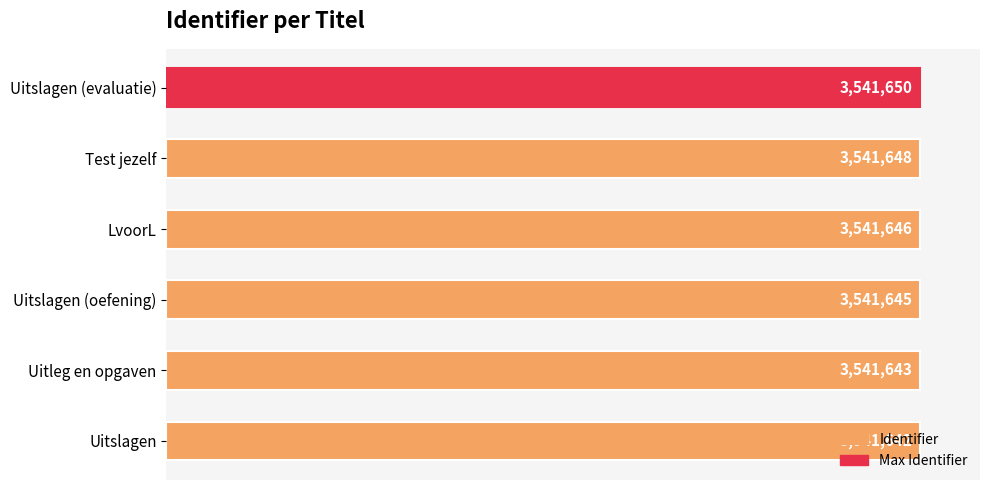

What is the sum of all values?

21249874